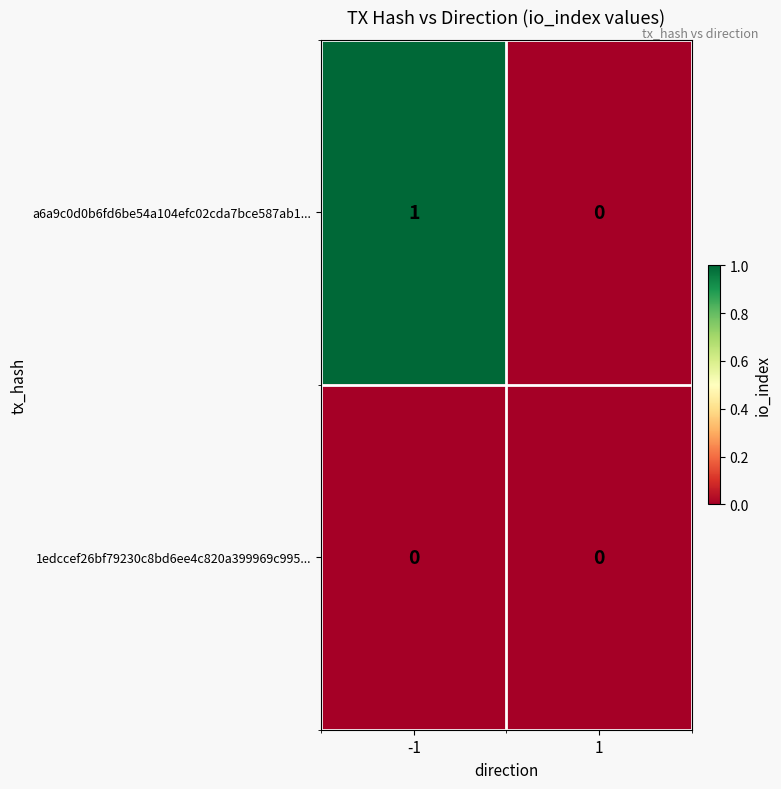

The value of 1edccef26bf79230c8bd6ee4c820a399969c995... at 1 is 0. True or false?

True